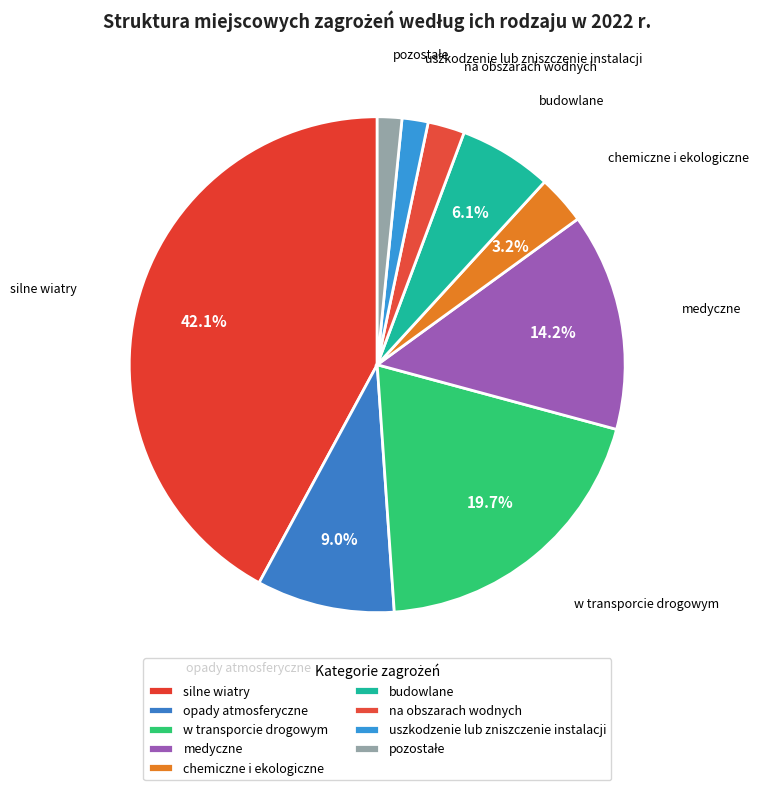

How many slices are in this pie chart?

9